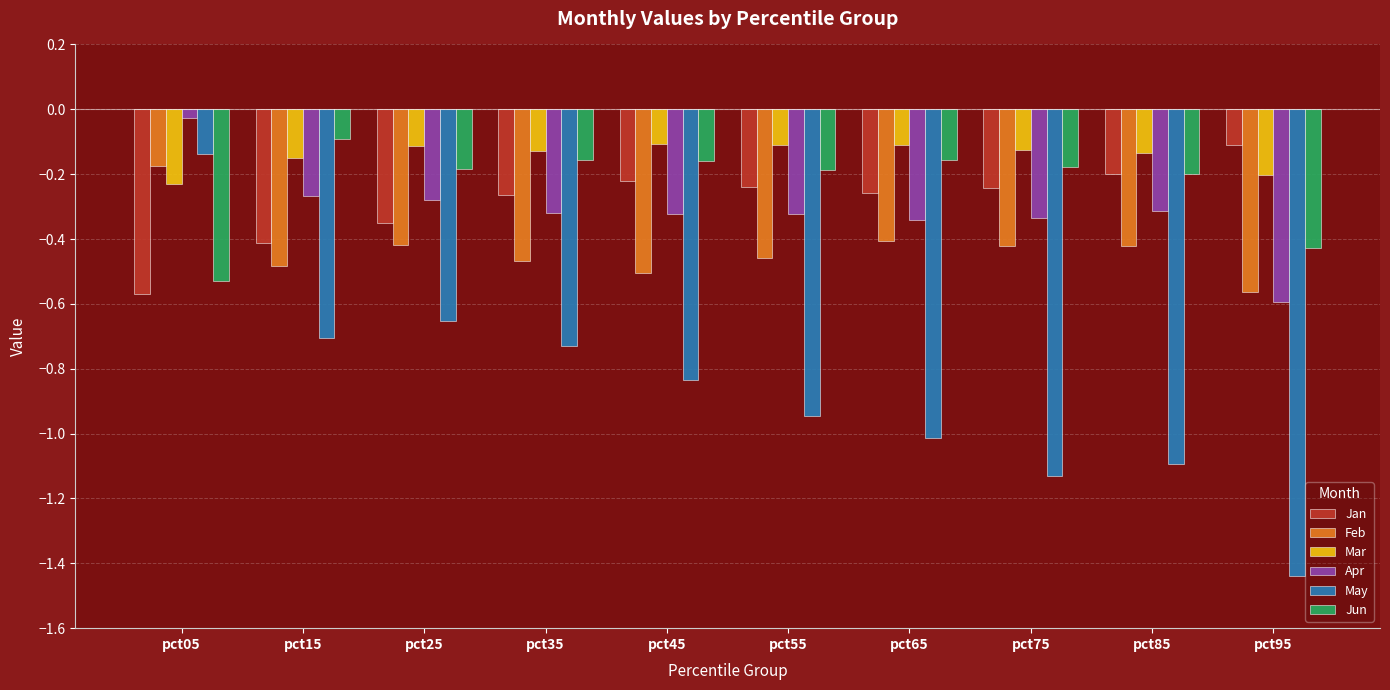

Read the May value at pct65.

-1.0